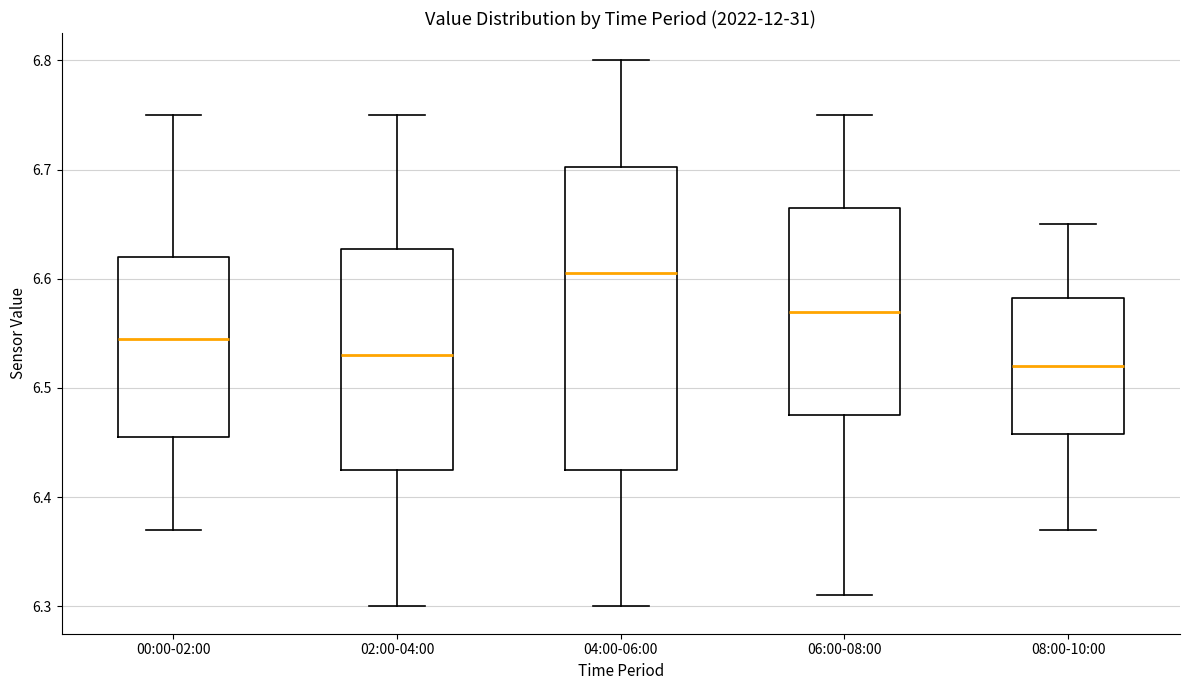

Which box's median line is the highest?

04:00-06:00